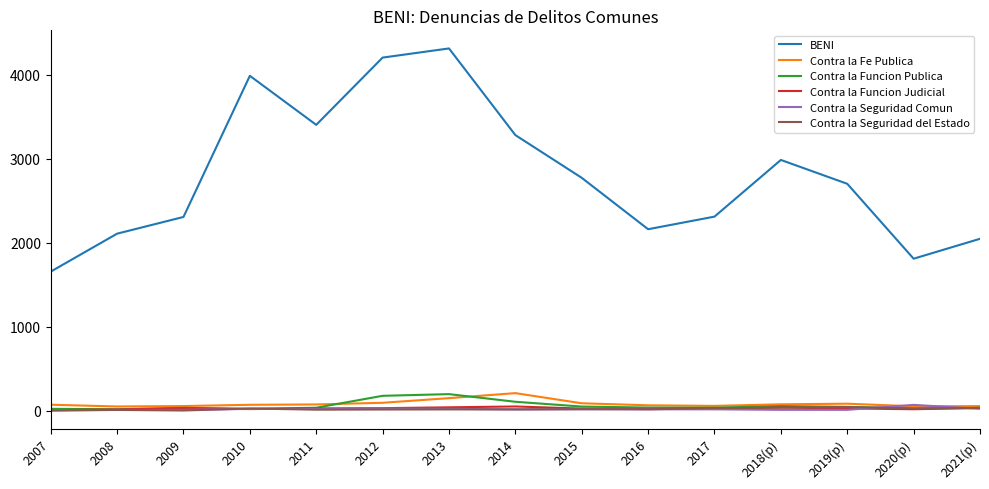

The Contra la Seguridad Comun series shows 4 at 2007. True or false?

True